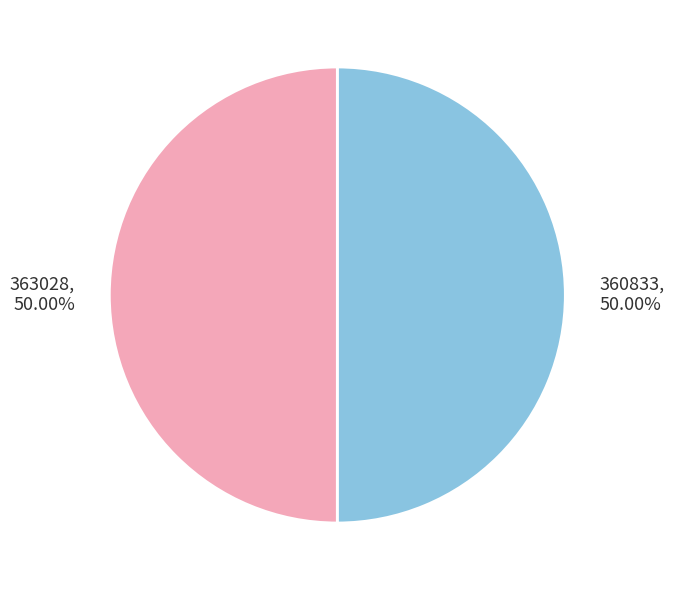

Count the number of slices in the pie.

2